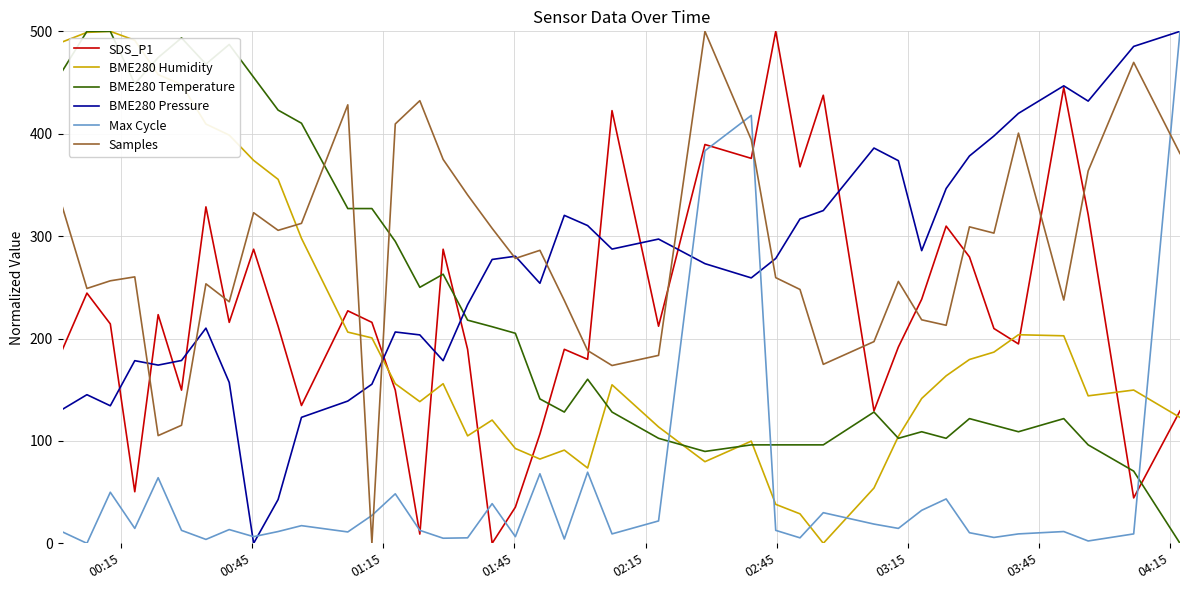

True or false: BME280 Temperature has more than 2 interior local peaks.

True